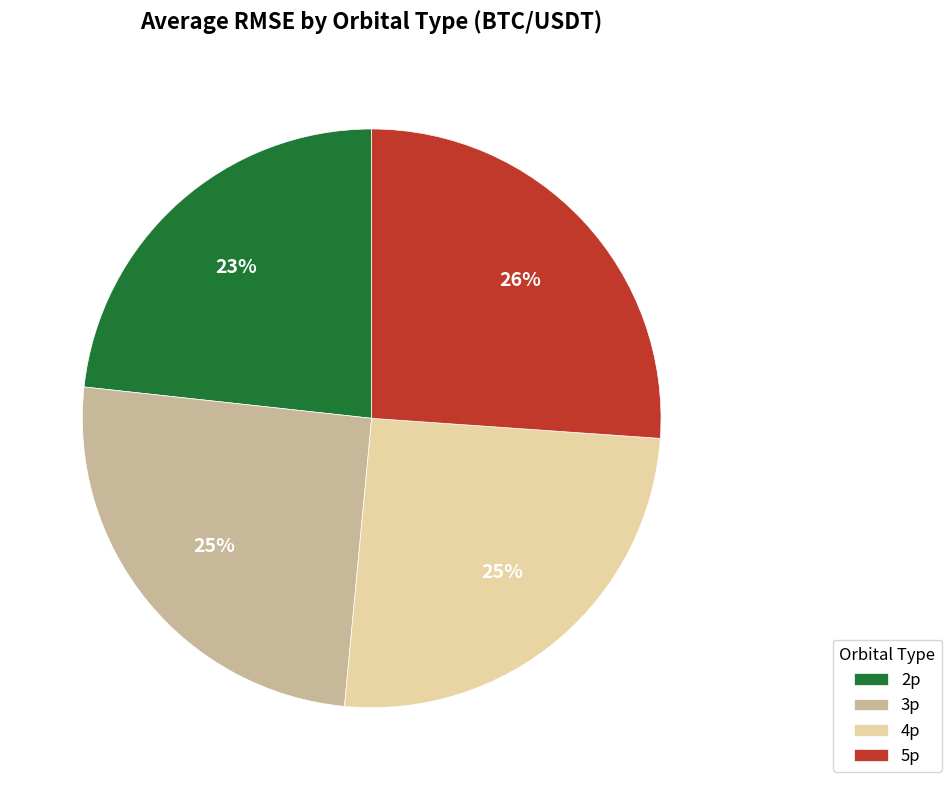

How many slices are in this pie chart?

4